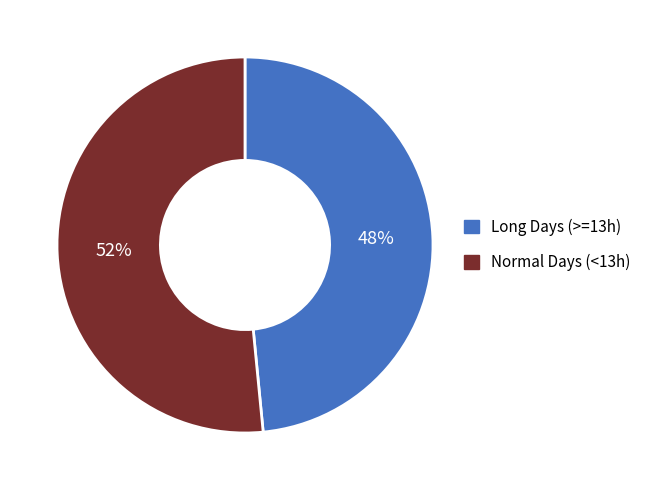

Do Long Days (>=13h) and Normal Days (<13h) together represent more than half of the pie?

Yes